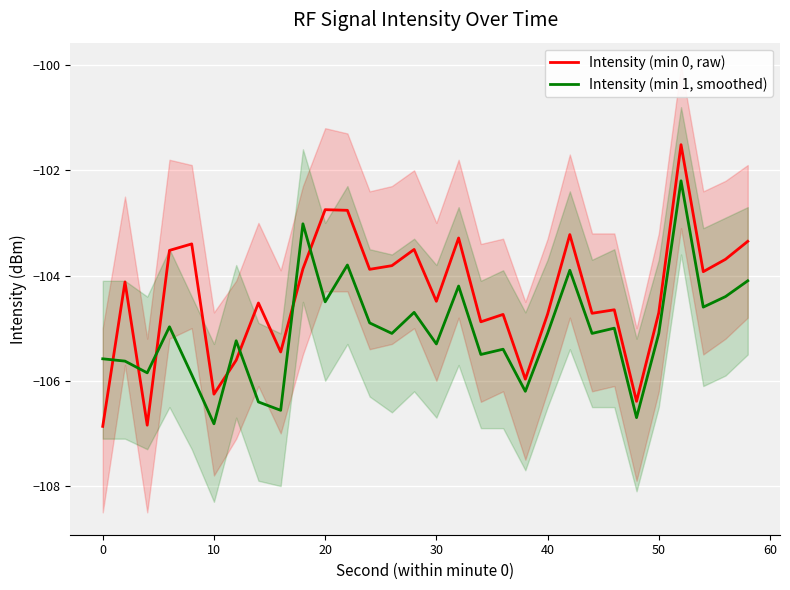

Rank the series by their average value, from lowest to highest.

Intensity (min 1, smoothed), Intensity (min 0, raw)